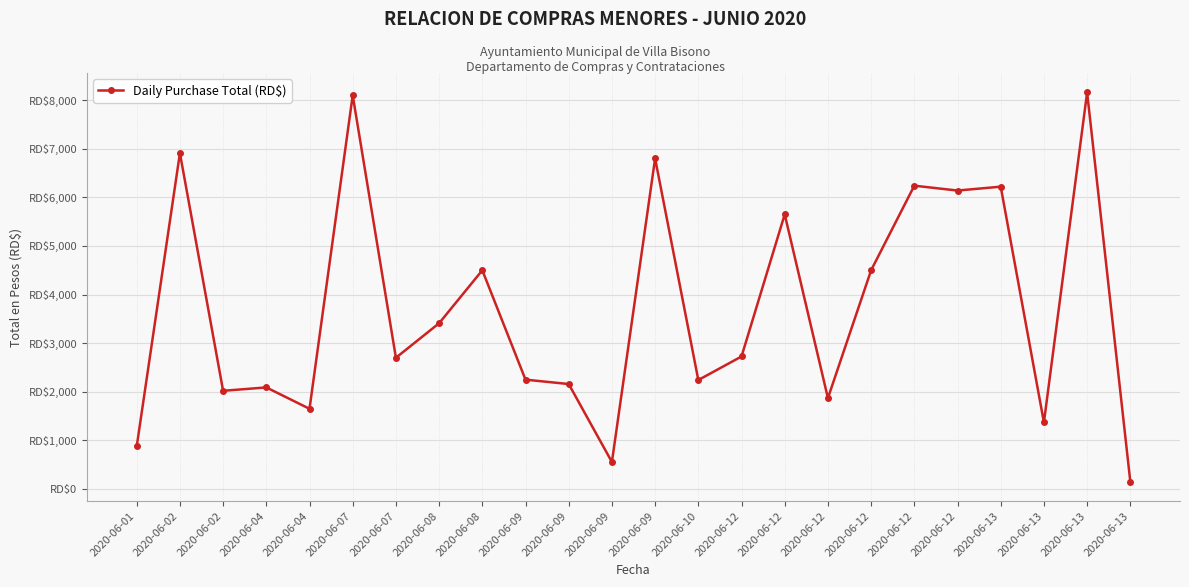

What is the change in value from 2020-06-02 to 2020-06-04?

+70.0